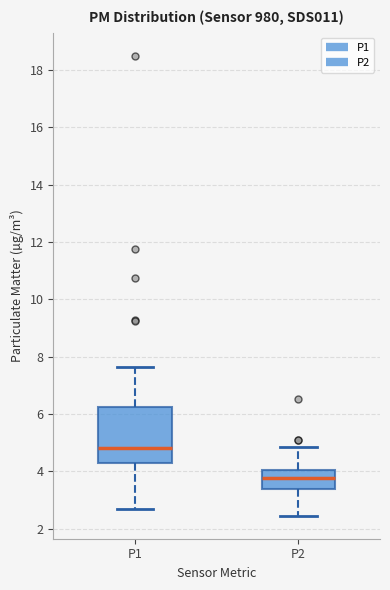

Where is the lower edge of the box for P2 on the y-axis? The values are not printed on the chart, so give them approximately, as read against the axis.

3.4